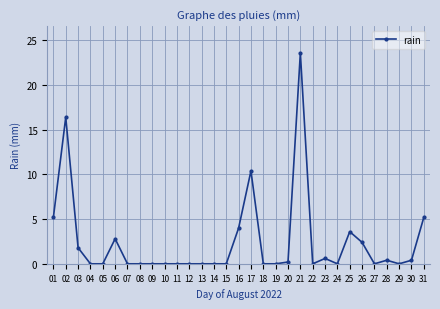

How many lines are shown in the chart?

1